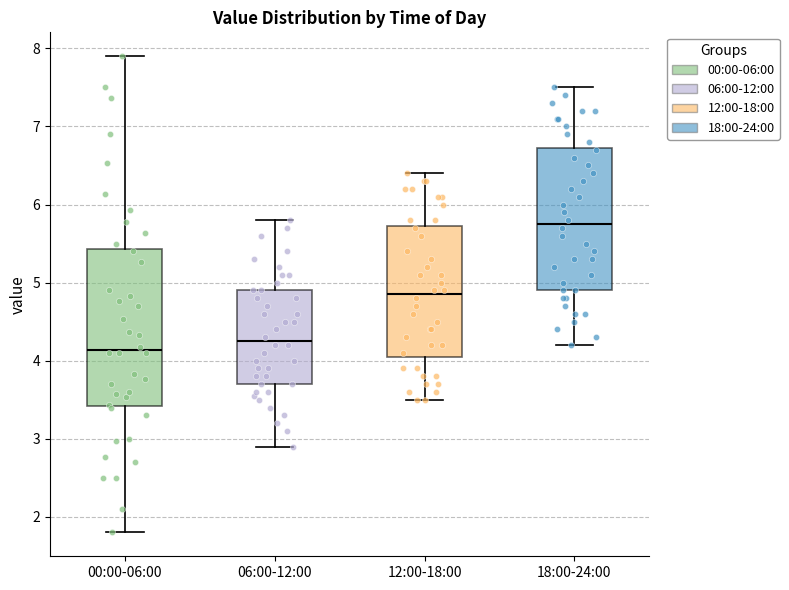

Comparing the boxes themselves (not the whiskers), which one is the tallest?

00:00-06:00